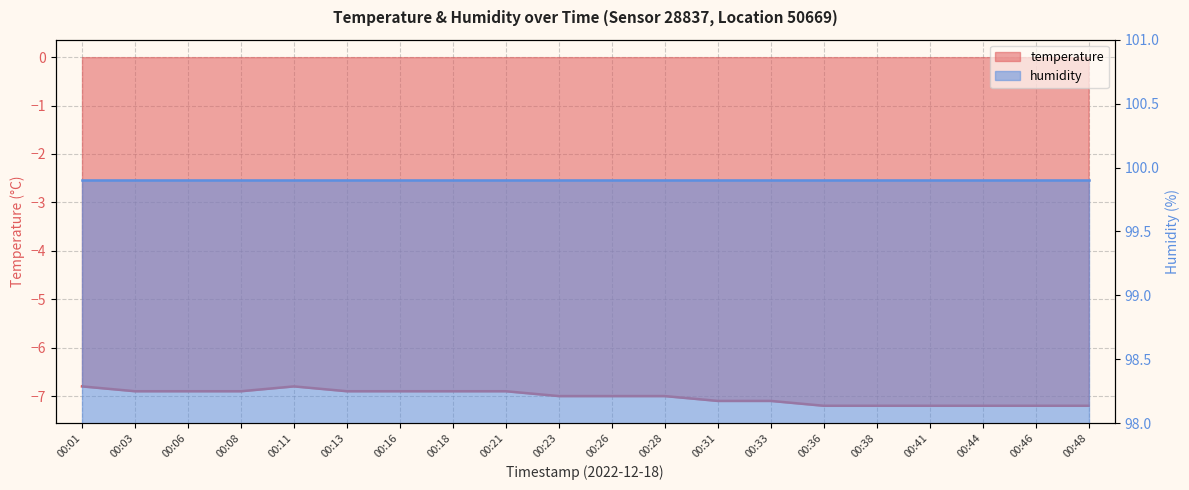

How many values are below -7?

8